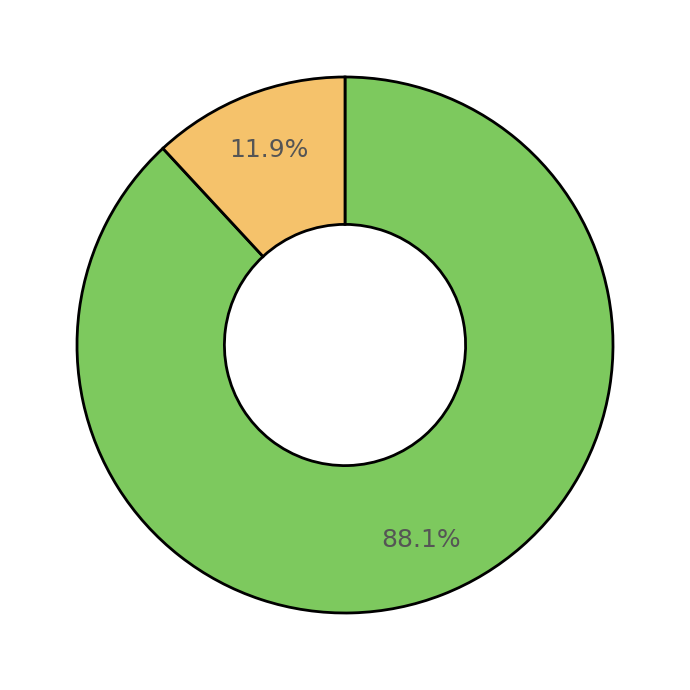

Is there a majority slice in this chart?

Yes